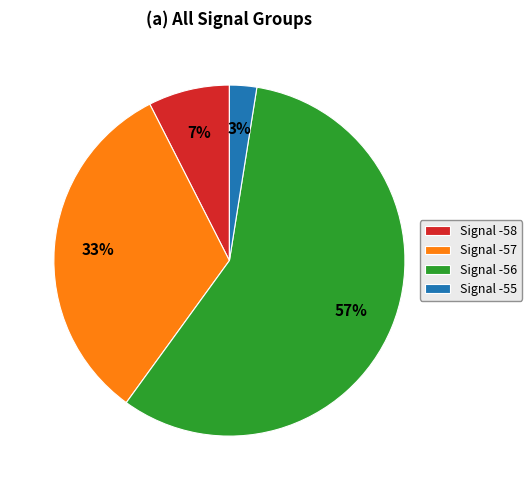

How many segments does this pie chart have?

4